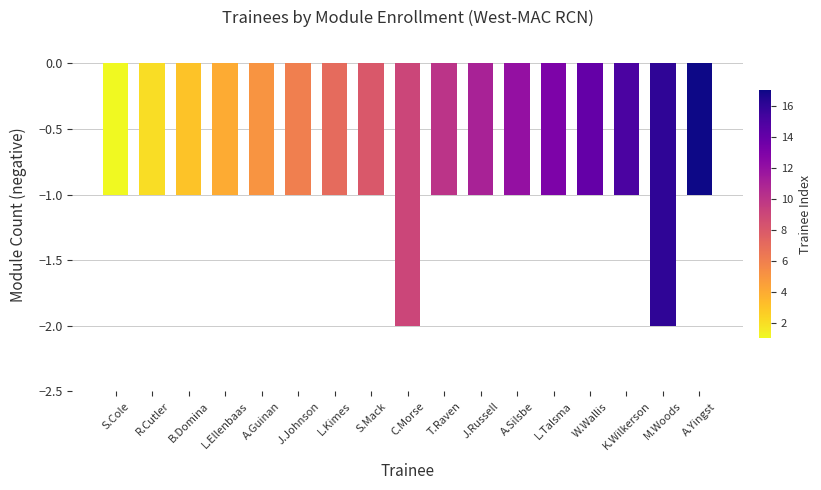

What is the sum of all values?

-19